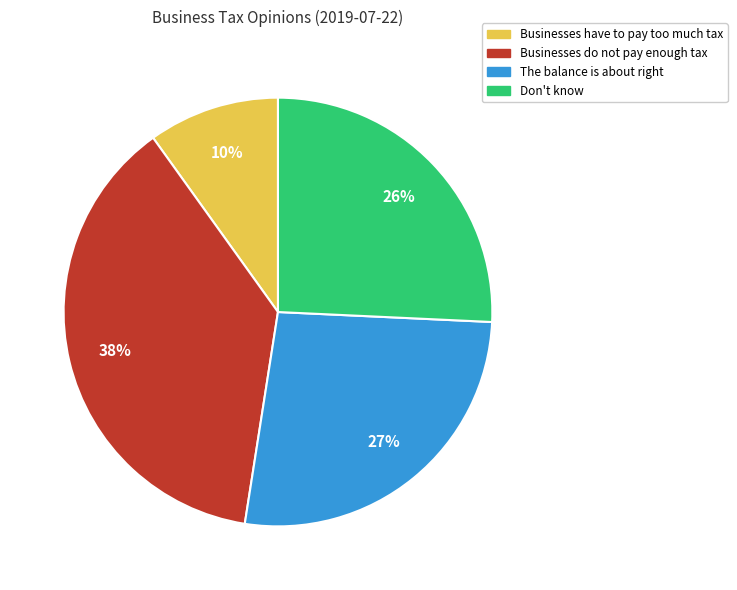

Rank the categories by value from lowest to highest.

Businesses have to pay too much tax, Don't know, The balance is about right, Businesses do not pay enough tax